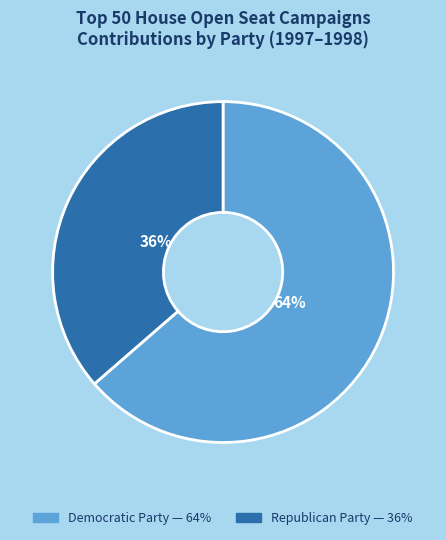

Which slice represents more than half of the pie?

Democratic Party